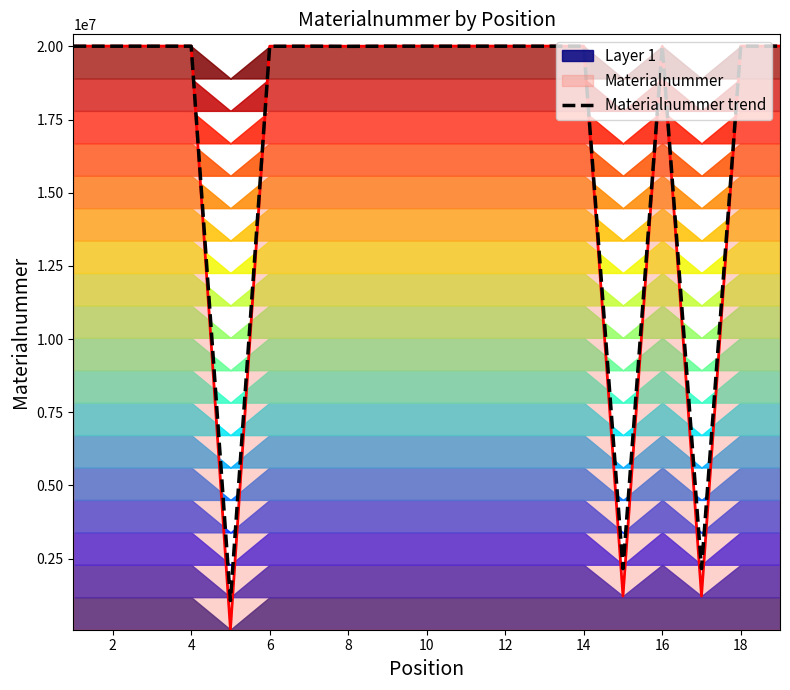

The value of Materialnummer trend at 2 is 13152535.7. True or false?

False